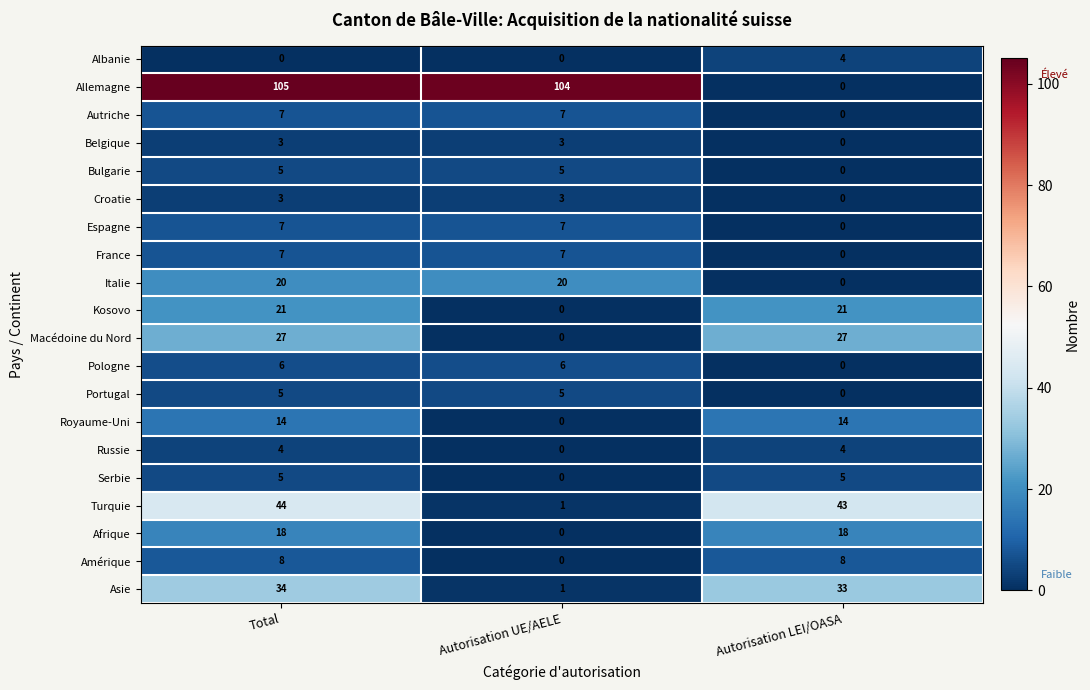

At which label does Allemagne first exceed 104?

Total